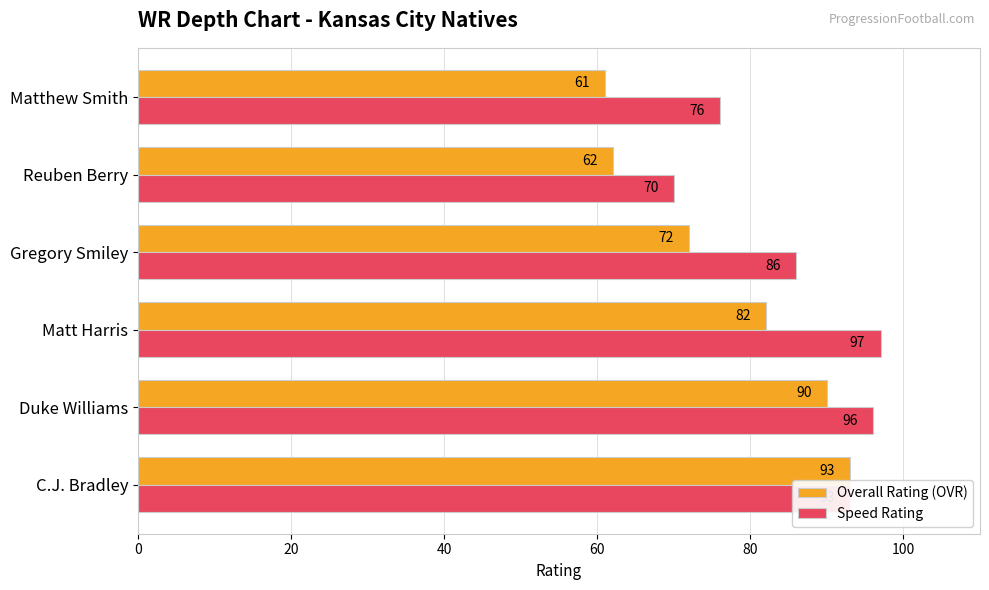

Which series has the largest total across all categories?

Speed Rating